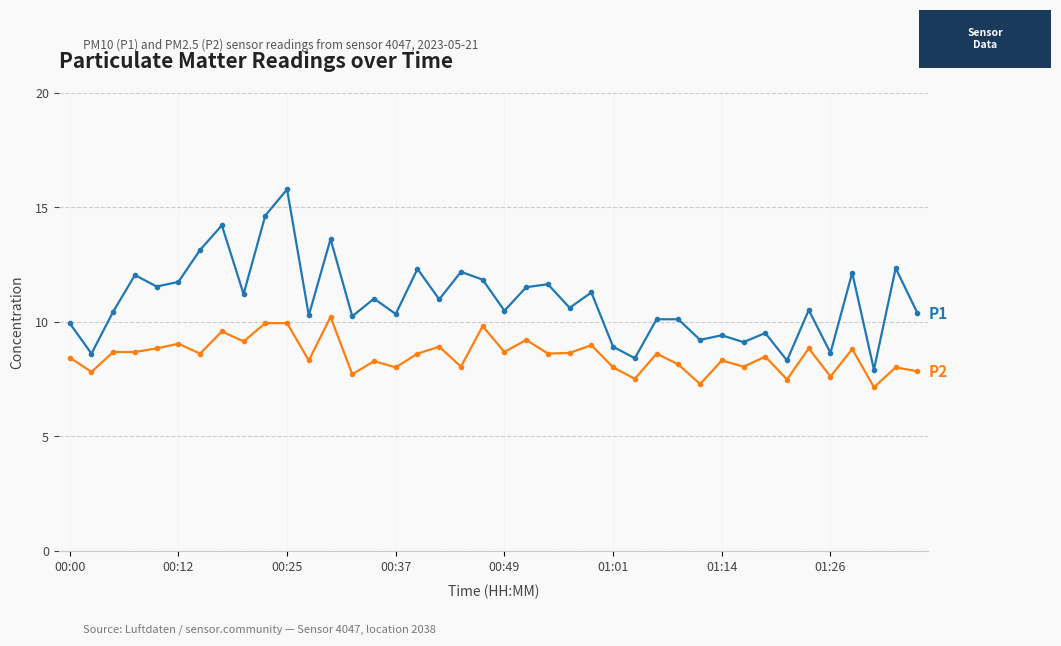

What is the minimum value shown in the chart?

7.1